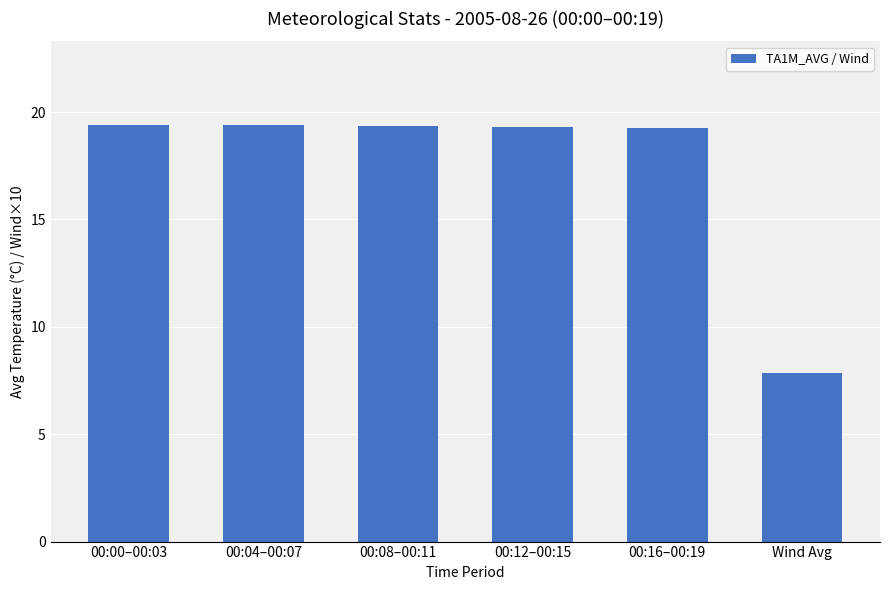

What is the sum of the values at 00:00–00:03 and Wind Avg?

27.3